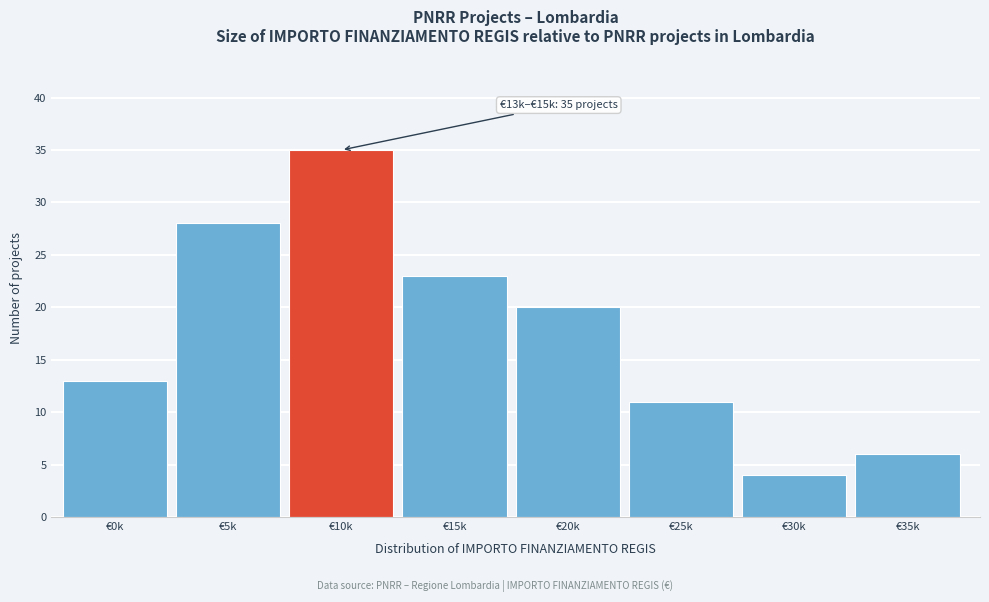

Reading left to right, list all the values displayed in this chart.

13	28	35	23	20	11	4	6